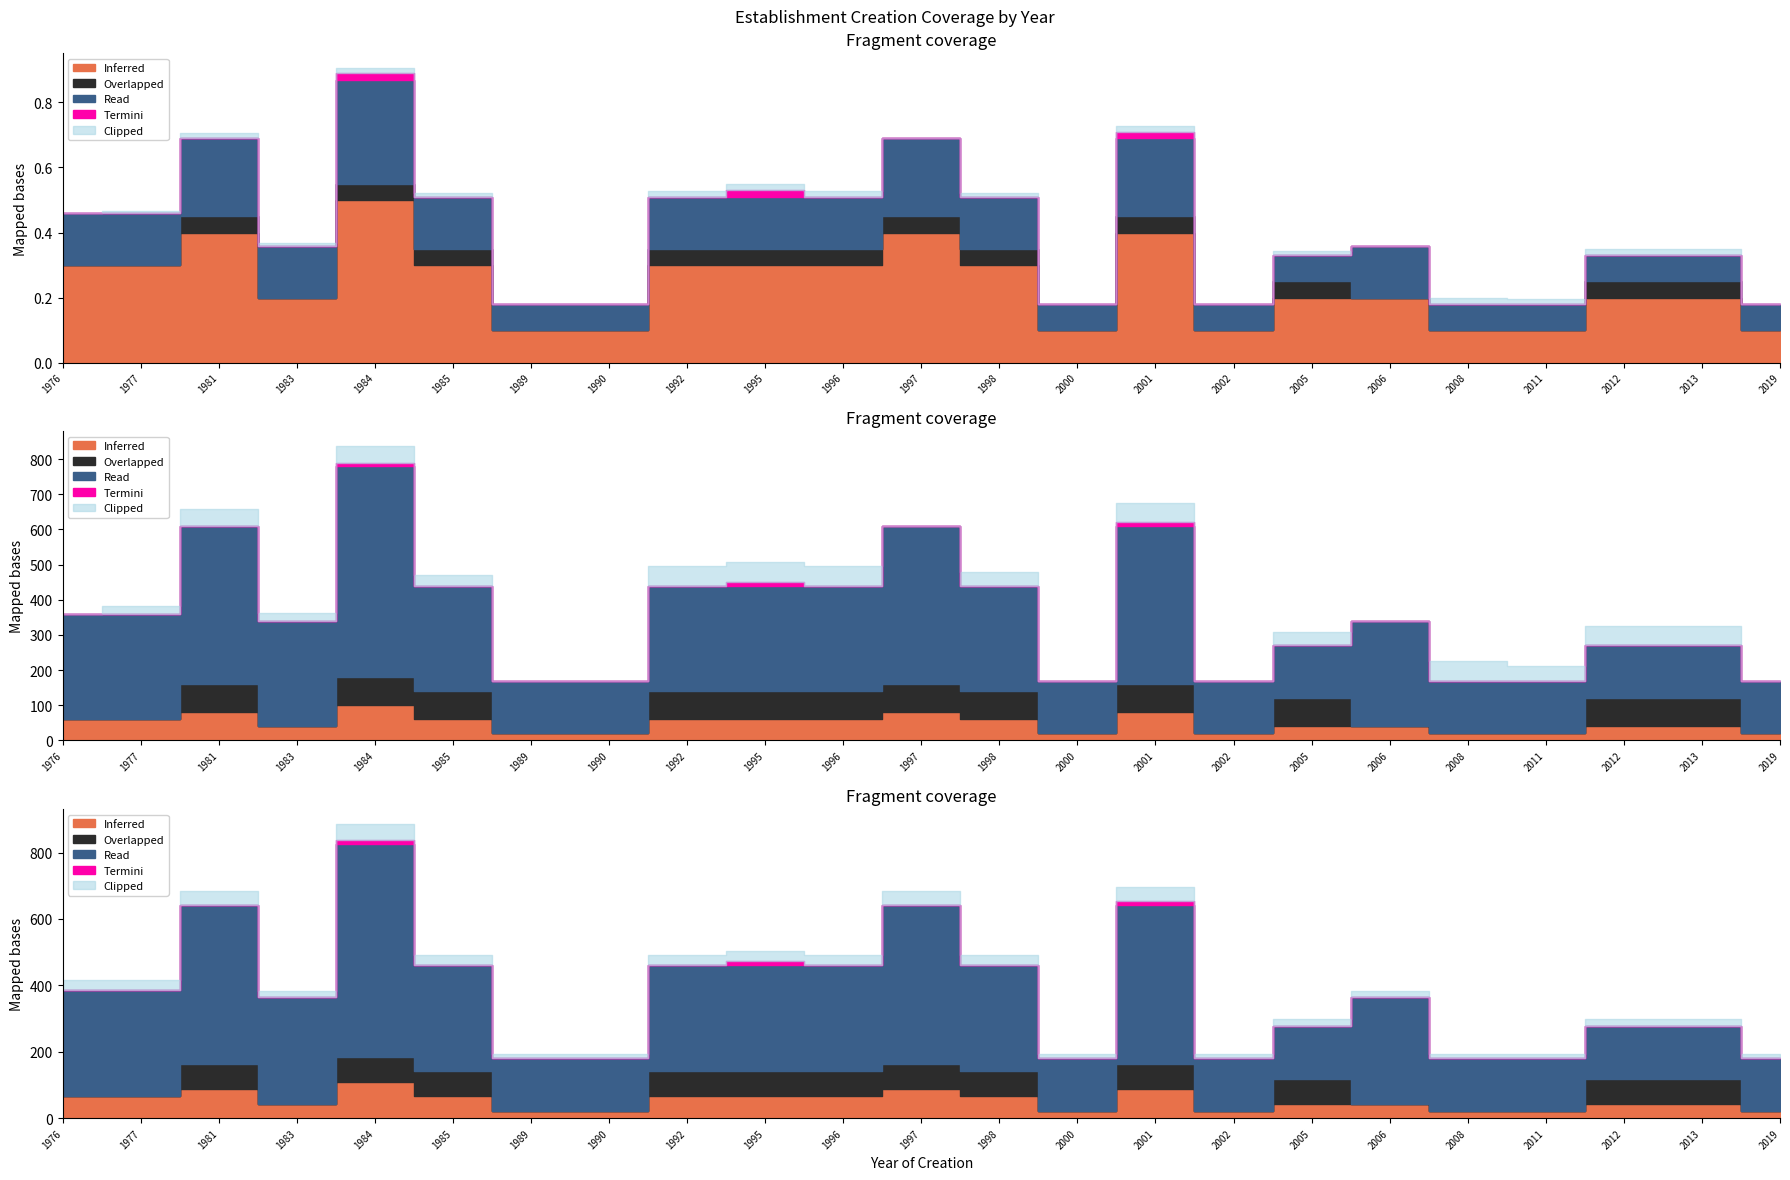

Which has a higher value, 1995 or 2001?

2001